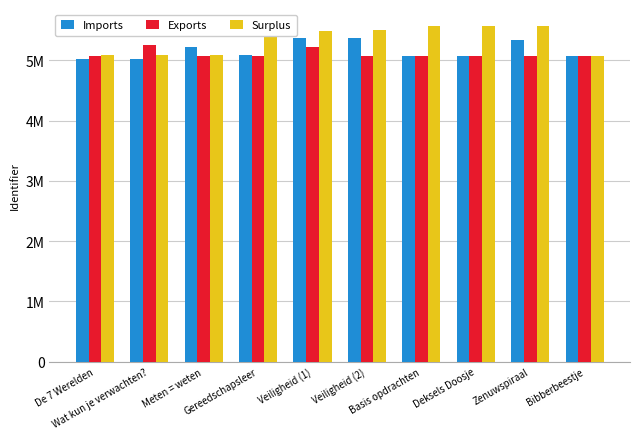

At how many categories does at least one series exceed 5459855?

6